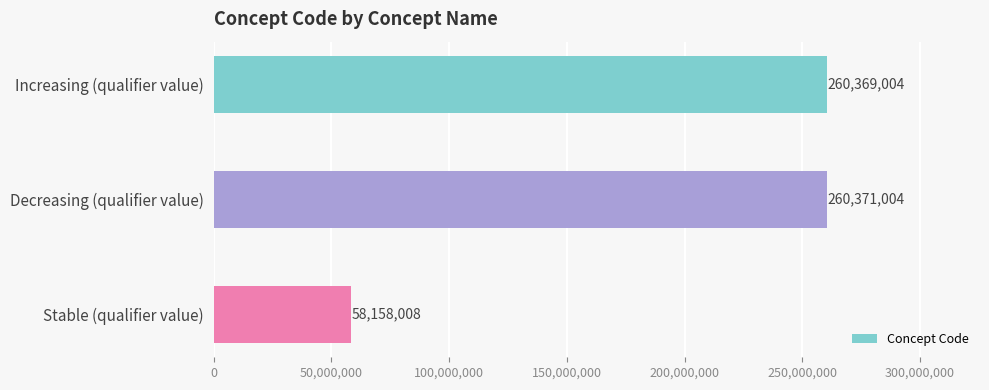

Between Increasing (qualifier value) and Stable (qualifier value), which is larger?

Increasing (qualifier value)